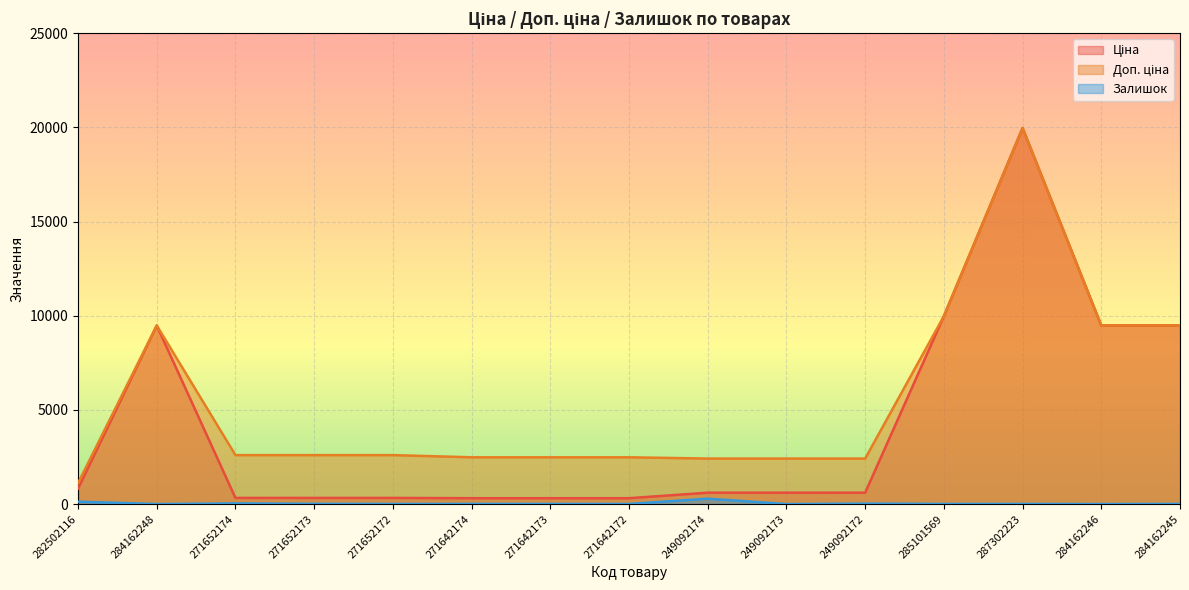

At 271652174, list the series in order from smallest to largest.

Залишок, Ціна, Доп. ціна